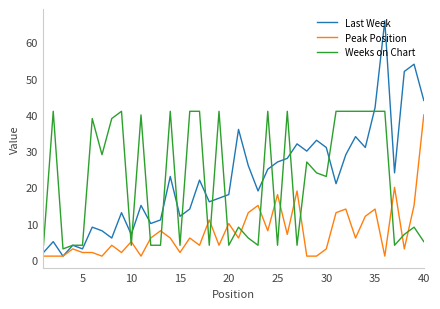

Which series has the widest spread of values?

Last Week